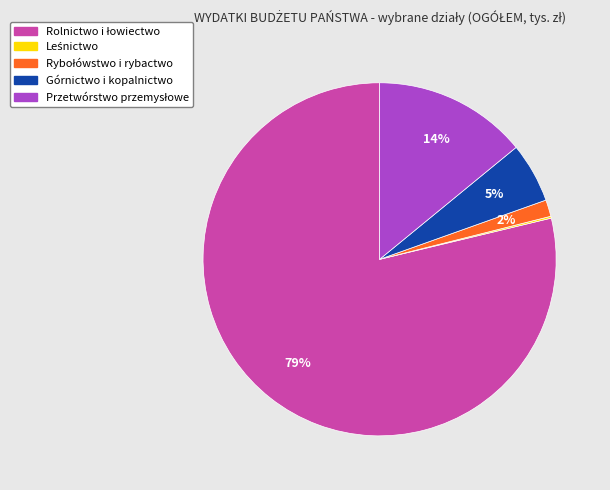

To the nearest percent, what is the difference between the largest and smallest slice percentages?

79%